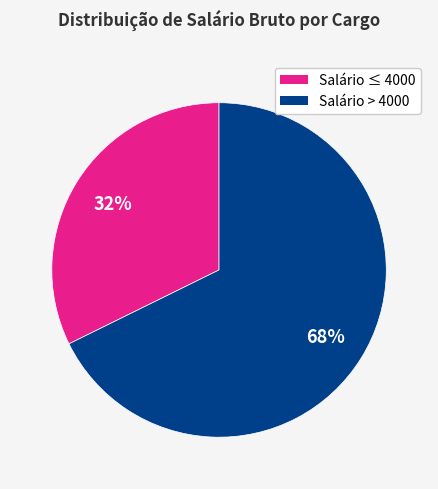

To the nearest percent, what is the average slice percentage?

50%